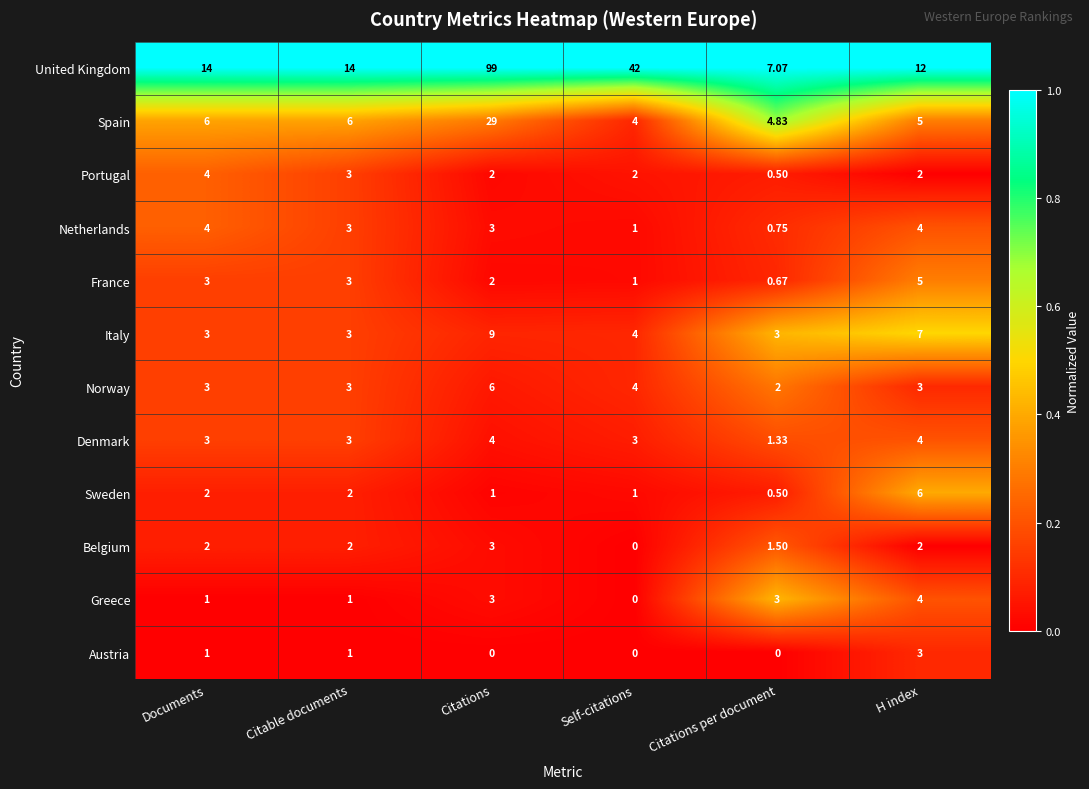

At how many categories does at least one series exceed 0?

6